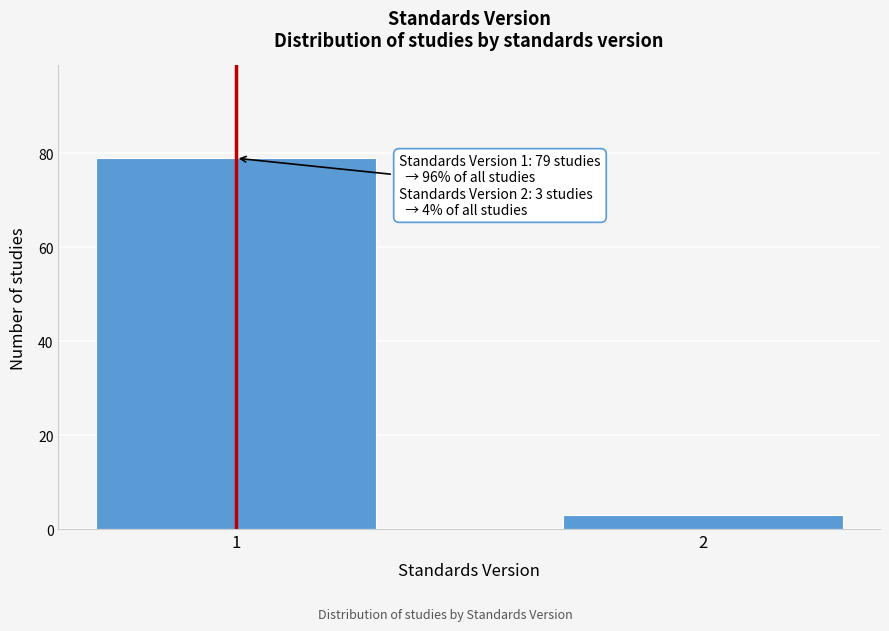

Reading right to left, list all the values displayed in this chart.

3	79